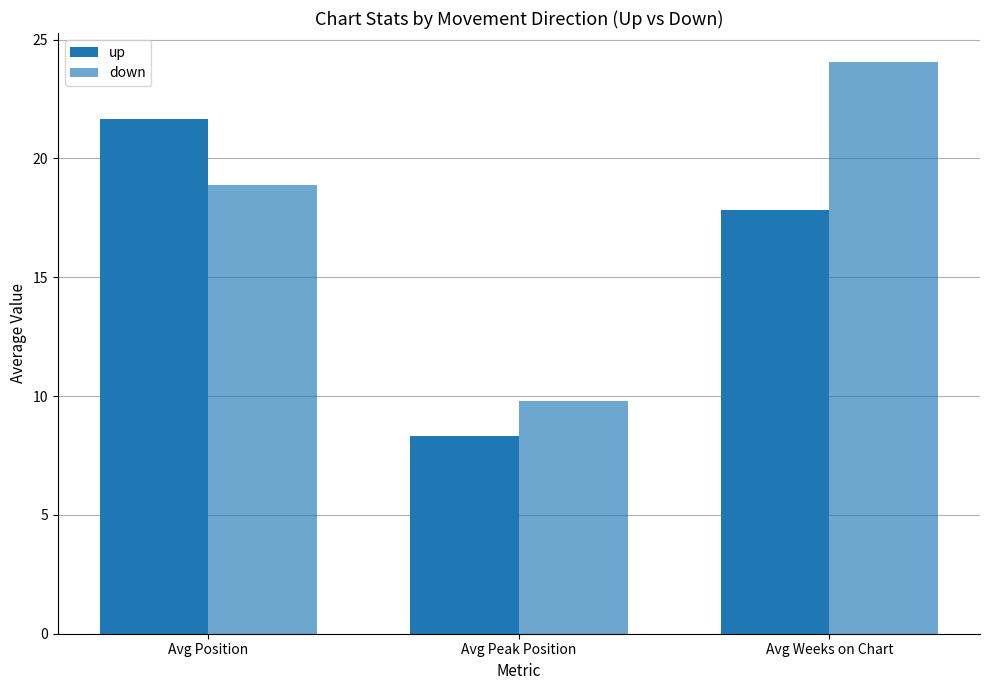

Between Avg Peak Position and Avg Weeks on Chart, which series saw the biggest shift?

down